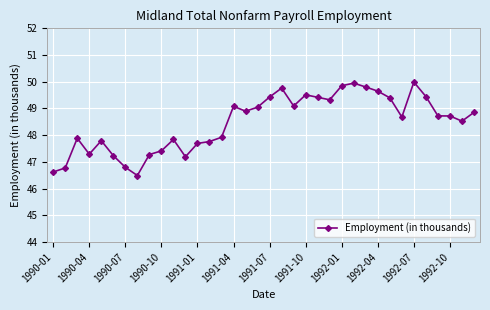

How many series are shown in this chart?

1